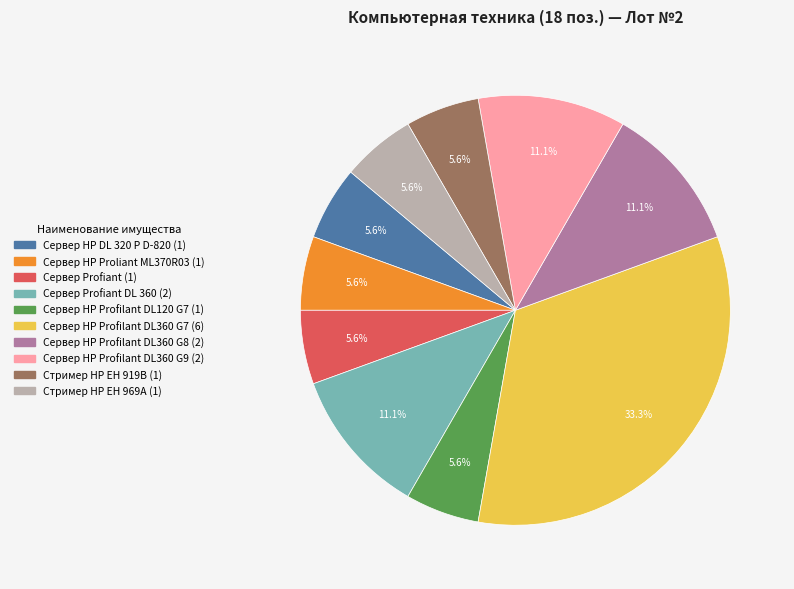

Is there any slice that represents more than half of the pie?

No